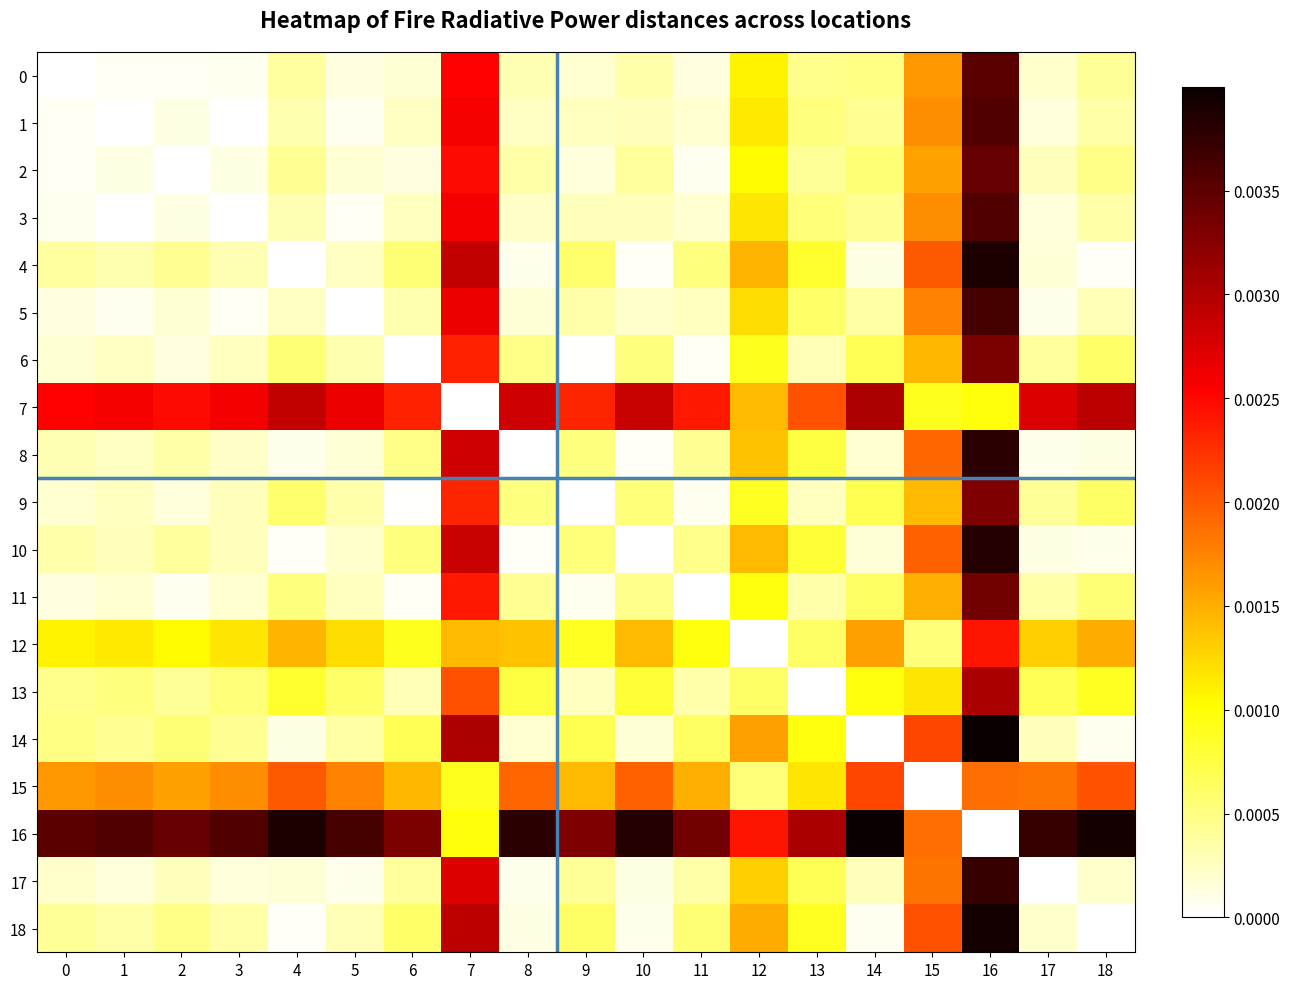

At which category is the sum across all series the highest?

16